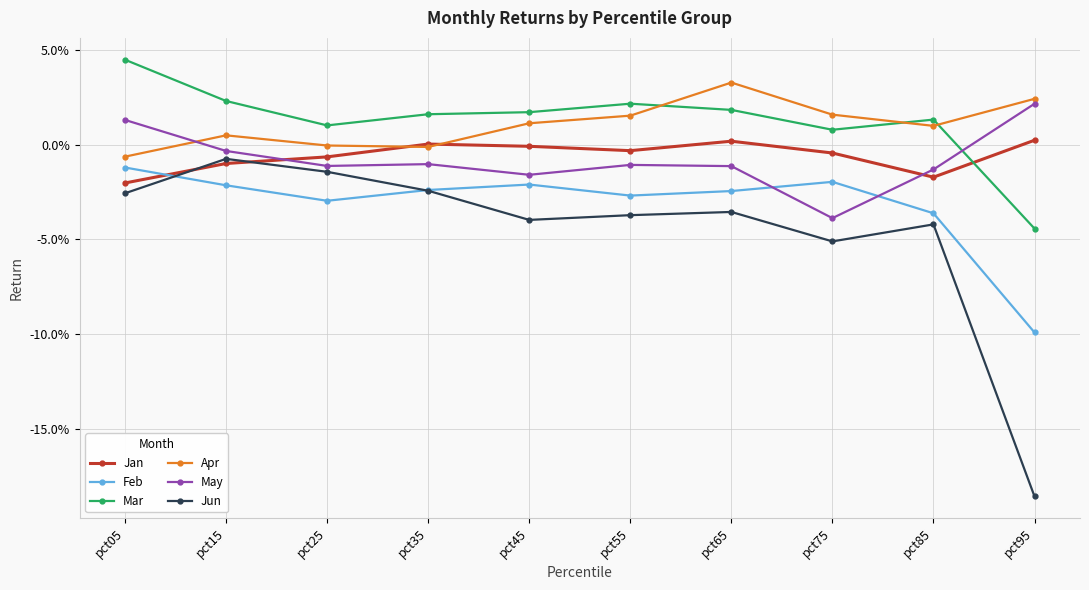

Reading left to right, extract all data points from this chart.

Jan: pct05=-0.0	pct15=-0.0	pct25=-0.0	pct35=0.0	pct45=-0.0	pct55=-0.0	pct65=0.0	pct75=-0.0	pct85=-0.0	pct95=0.0
Feb: pct05=-0.0	pct15=-0.0	pct25=-0.0	pct35=-0.0	pct45=-0.0	pct55=-0.0	pct65=-0.0	pct75=-0.0	pct85=-0.0	pct95=-0.1
Mar: pct05=0.0	pct15=0.0	pct25=0.0	pct35=0.0	pct45=0.0	pct55=0.0	pct65=0.0	pct75=0.0	pct85=0.0	pct95=-0.0
Apr: pct05=-0.0	pct15=0.0	pct25=-0.0	pct35=-0.0	pct45=0.0	pct55=0.0	pct65=0.0	pct75=0.0	pct85=0.0	pct95=0.0
May: pct05=0.0	pct15=-0.0	pct25=-0.0	pct35=-0.0	pct45=-0.0	pct55=-0.0	pct65=-0.0	pct75=-0.0	pct85=-0.0	pct95=0.0
Jun: pct05=-0.0	pct15=-0.0	pct25=-0.0	pct35=-0.0	pct45=-0.0	pct55=-0.0	pct65=-0.0	pct75=-0.1	pct85=-0.0	pct95=-0.2